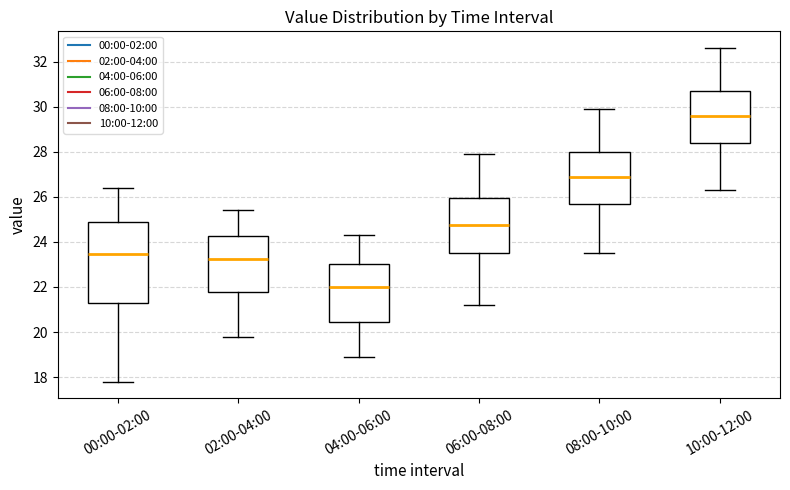

Which box's median line is the lowest?

04:00-06:00